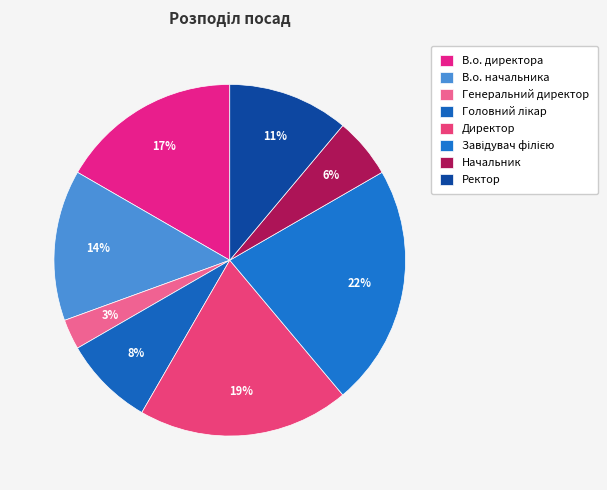

Which has a higher value, Ректор or Генеральний директор?

Ректор